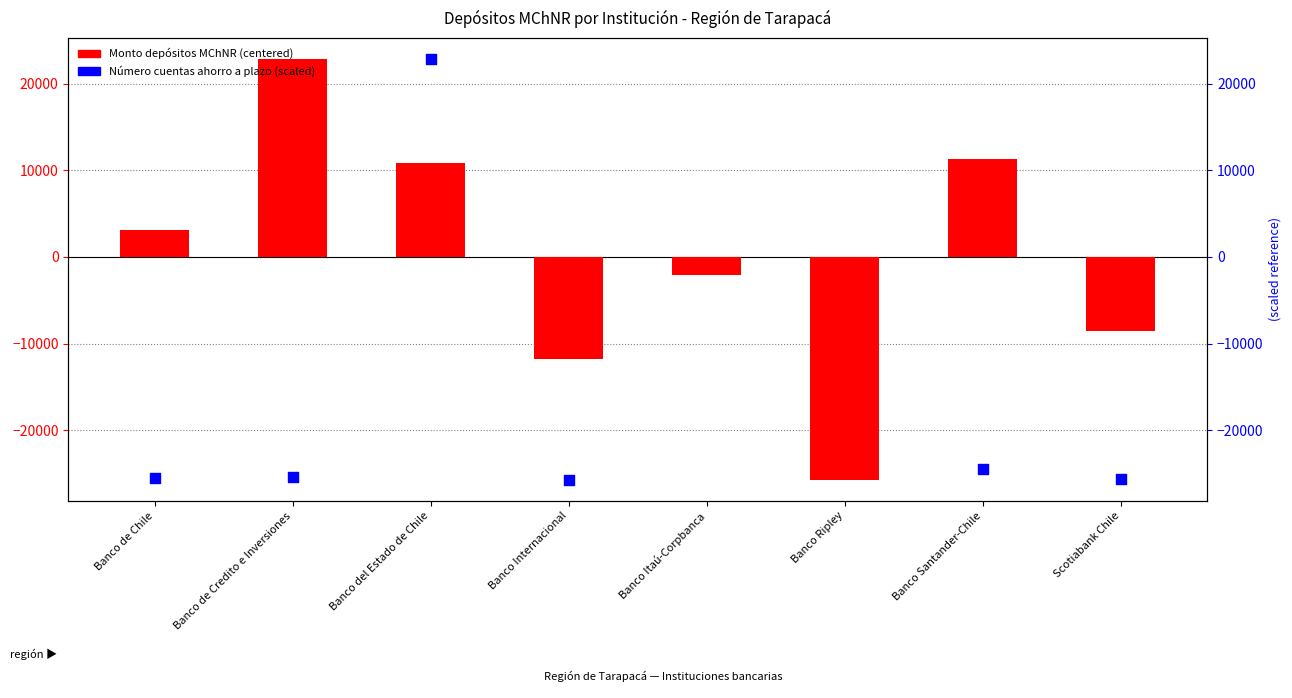

At which category is the sum across all series the highest?

Banco del Estado de Chile